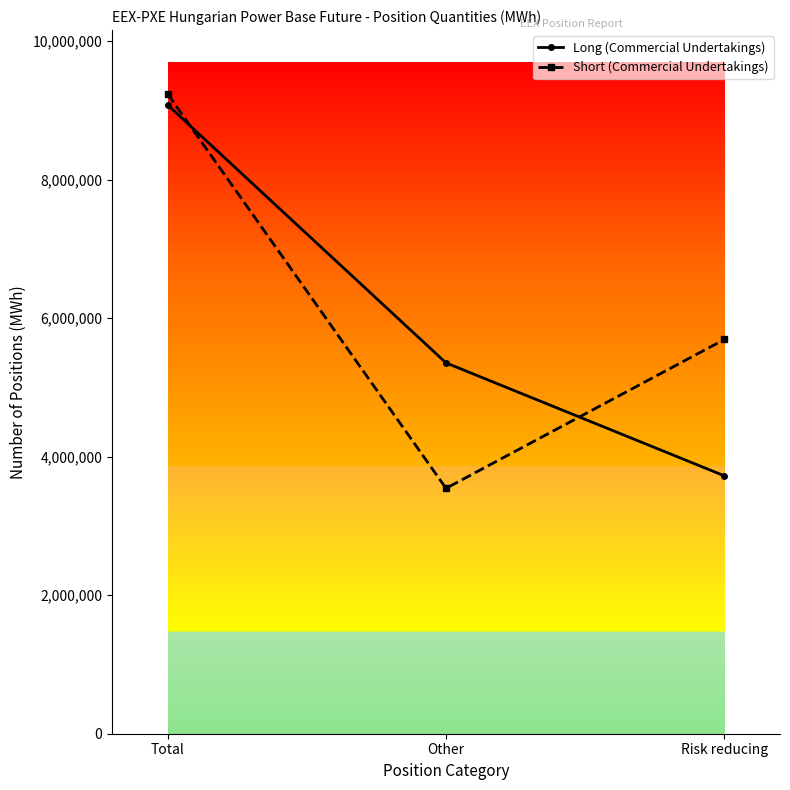

What are all the series names shown in the legend?

Long (Commercial Undertakings), Short (Commercial Undertakings)